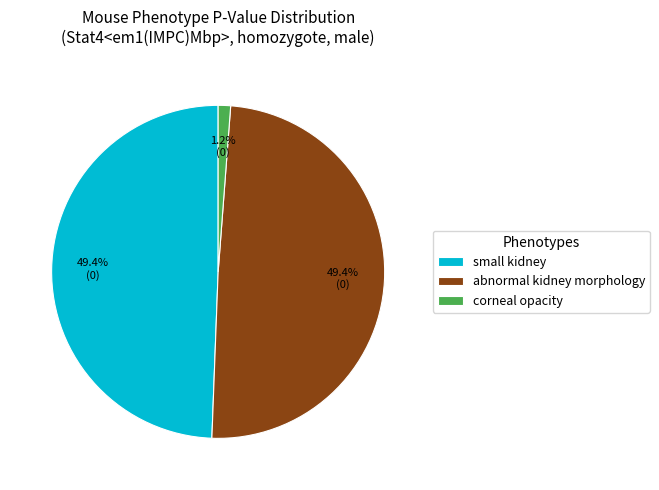

Which has a higher value, small kidney or corneal opacity?

small kidney